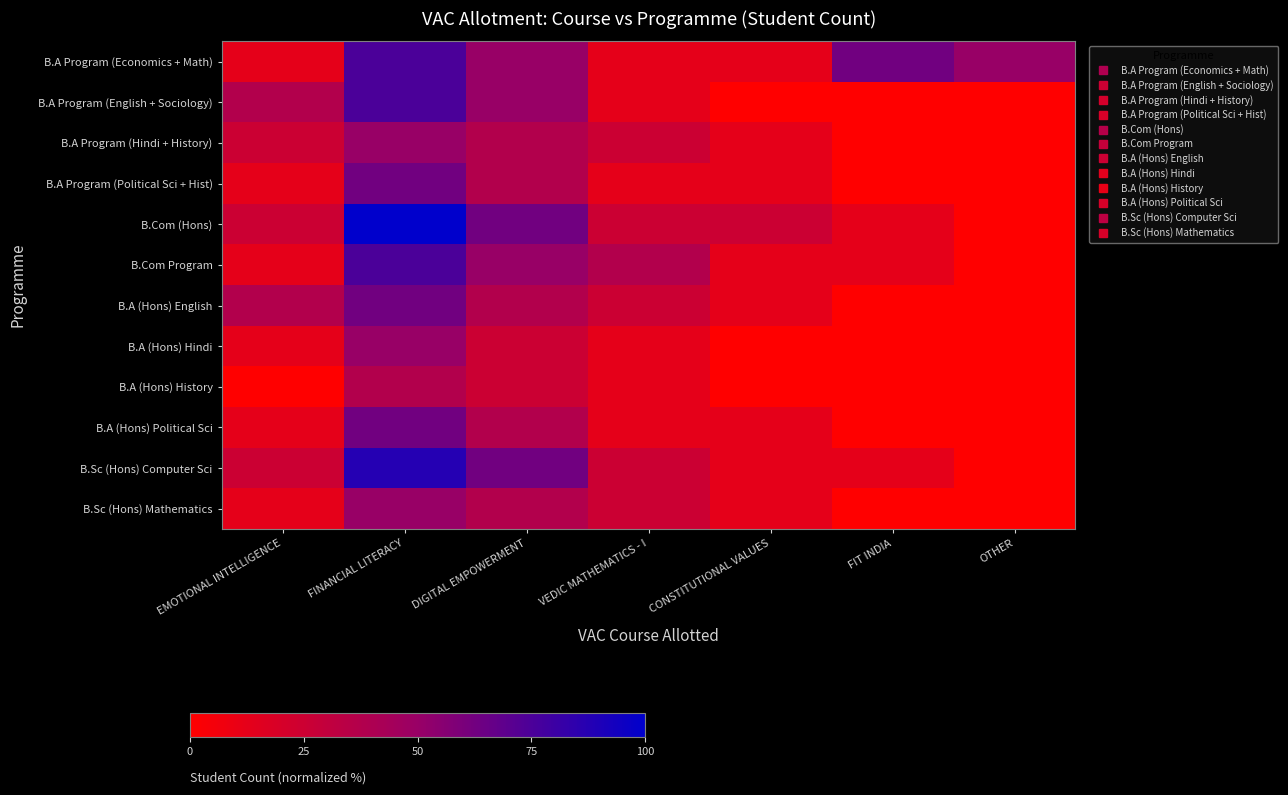

Which category has the lowest value across all series?

CONSTITUTIONAL VALUES